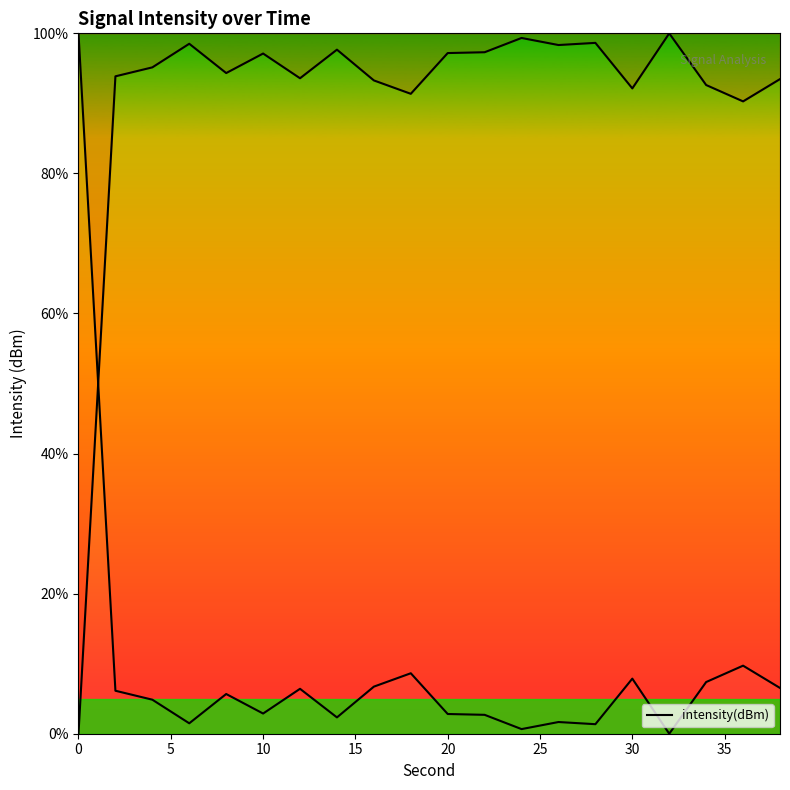

Count the number of values greater than 95.

10